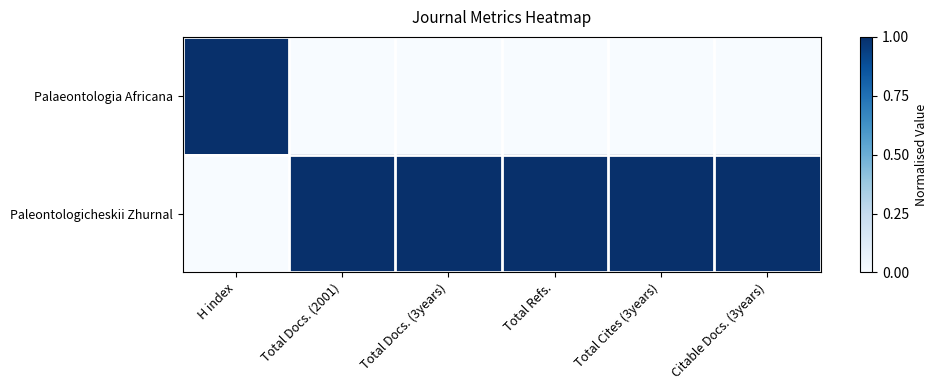

At Citable Docs. (3years), list the series in order from smallest to largest.

Palaeontologia Africana, Paleontologicheskii Zhurnal